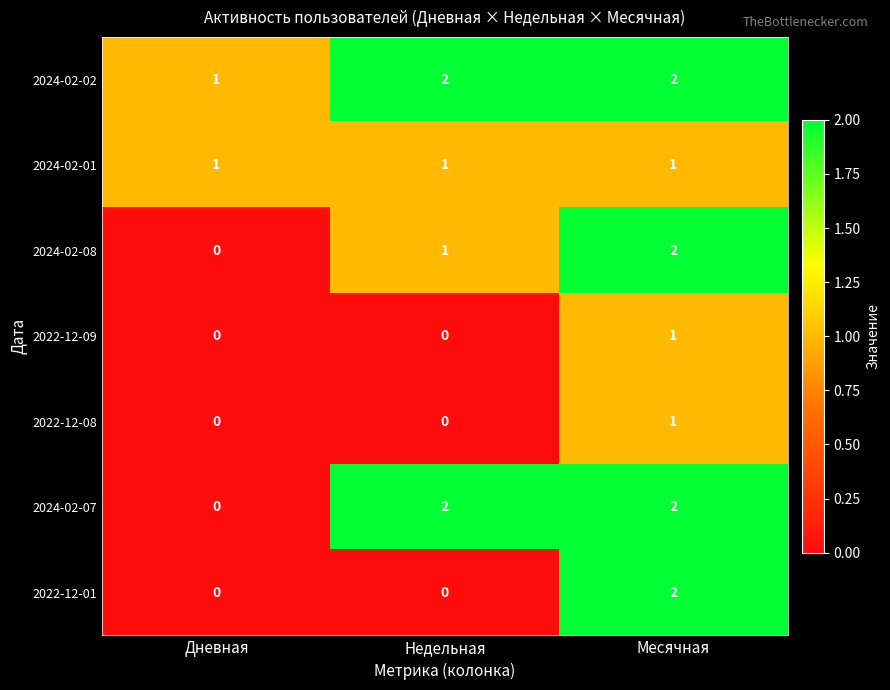

What is the sum of all 2024-02-01 values?

3